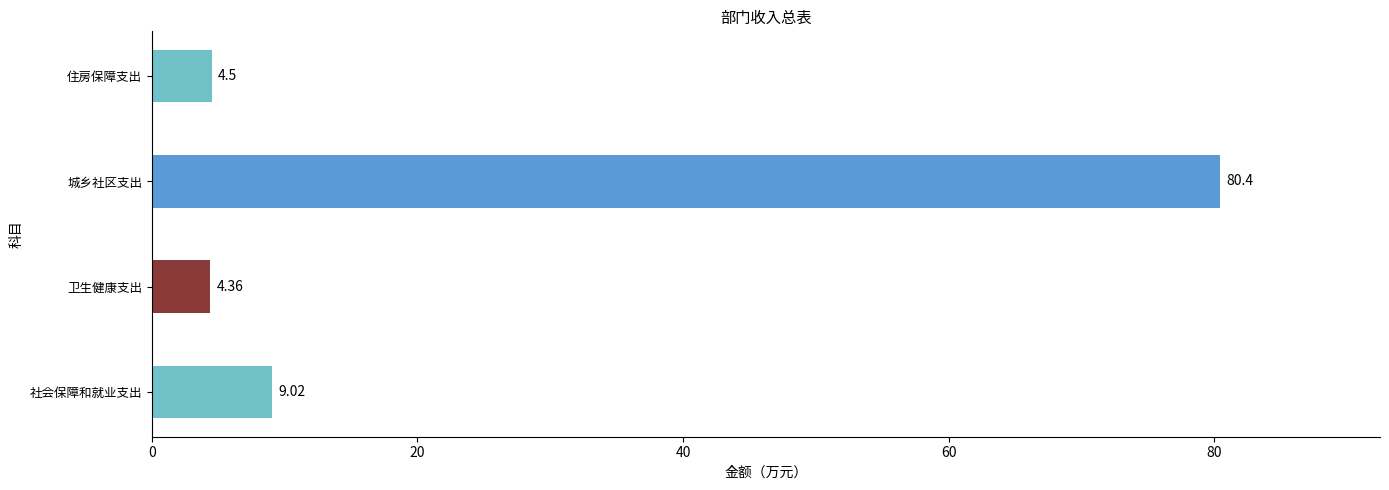

What is the change in value from 社会保障和就业支出 to 住房保障支出?

-4.5